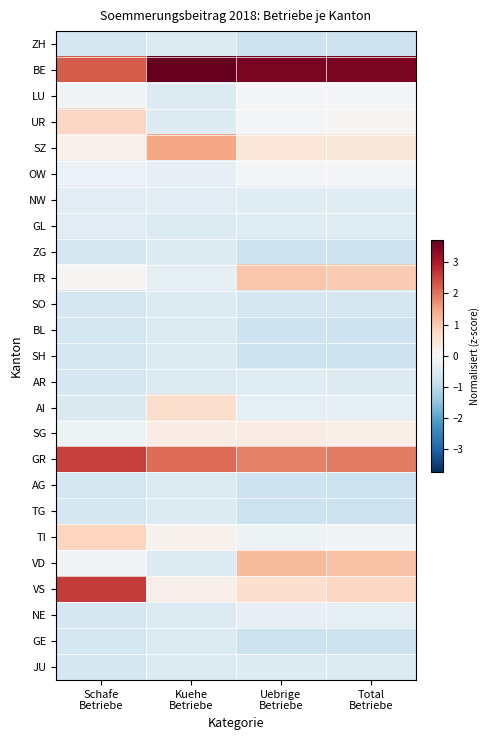

What is the minimum value shown in the chart?

-0.8